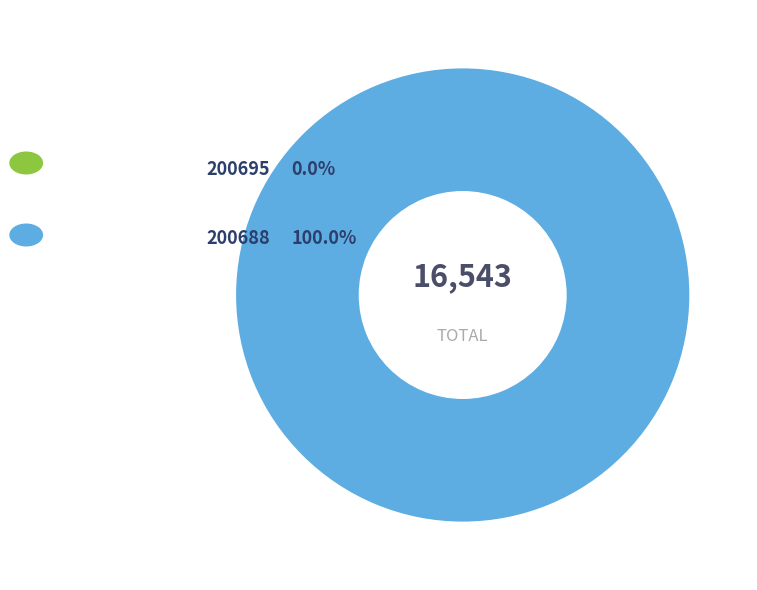

To the nearest percent, what is the difference between the largest and smallest slice percentages?

100%